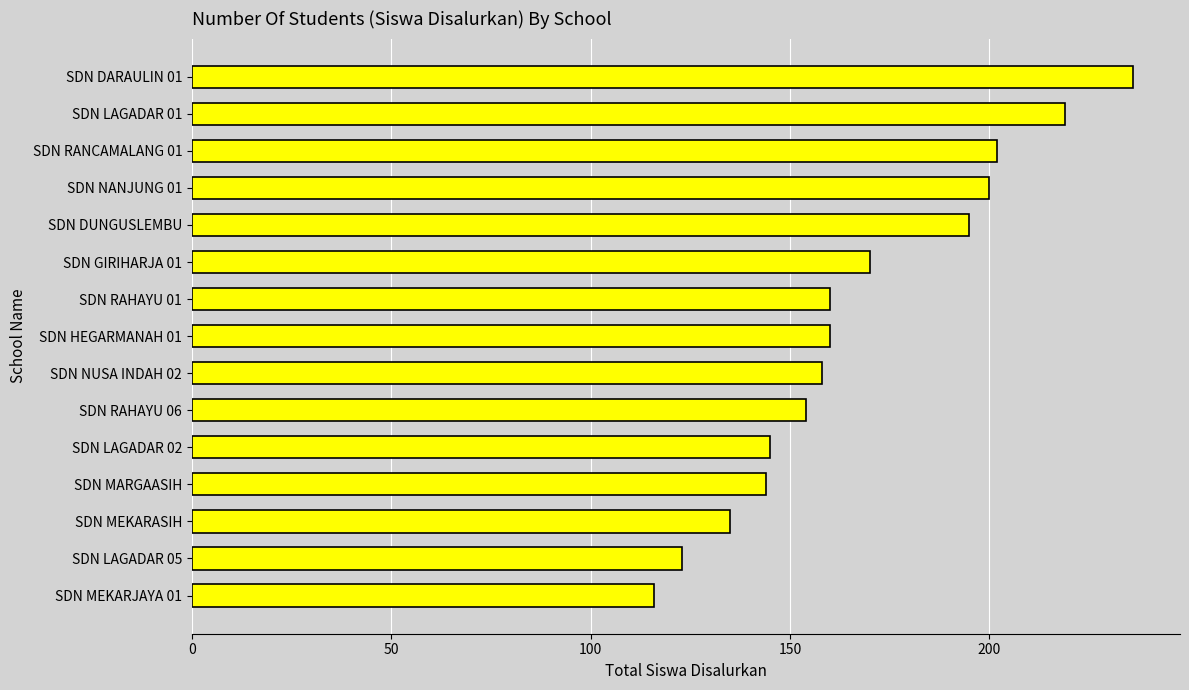

What is the sum of all values?

2517